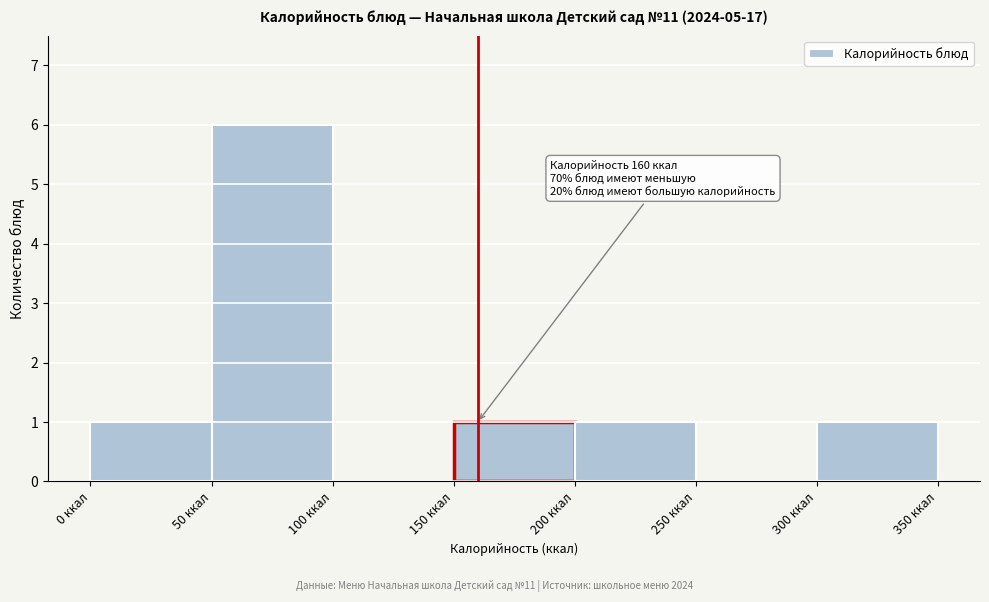

Which range on the x-axis has the tallest bar?

50 to 100